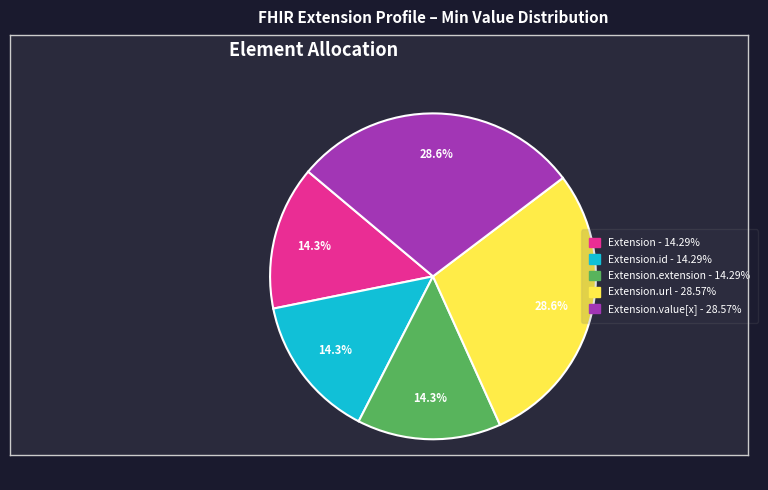

Is there any slice that represents more than half of the pie?

No